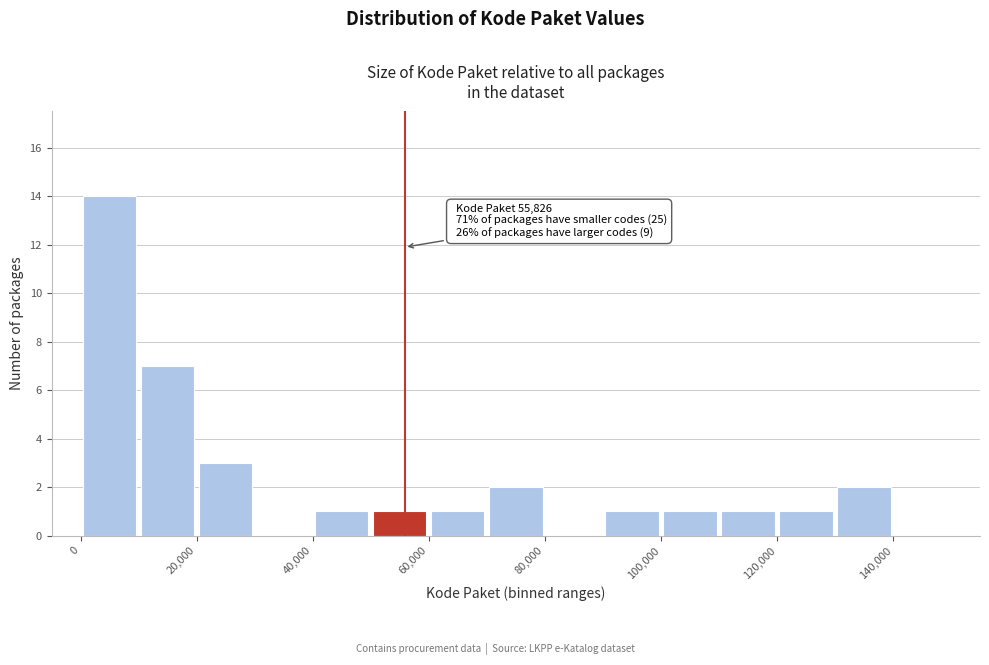

Over which range of the x-axis is the bar tallest?

0 to 10000